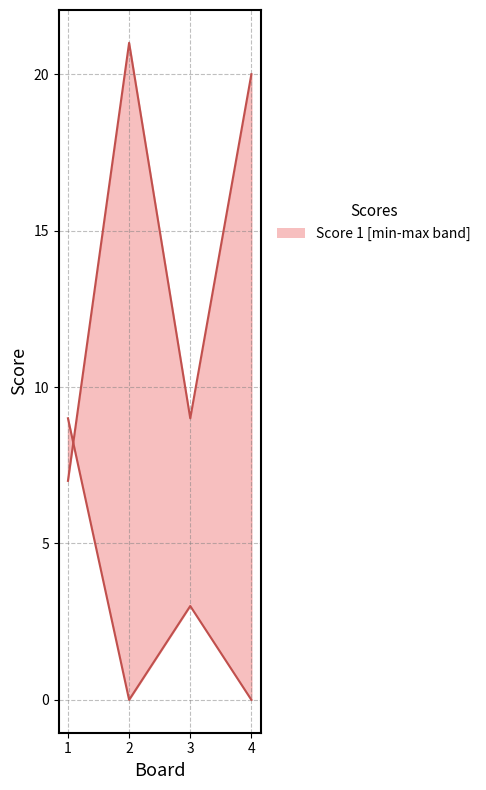

What is the sum of all Score 1 values?

57